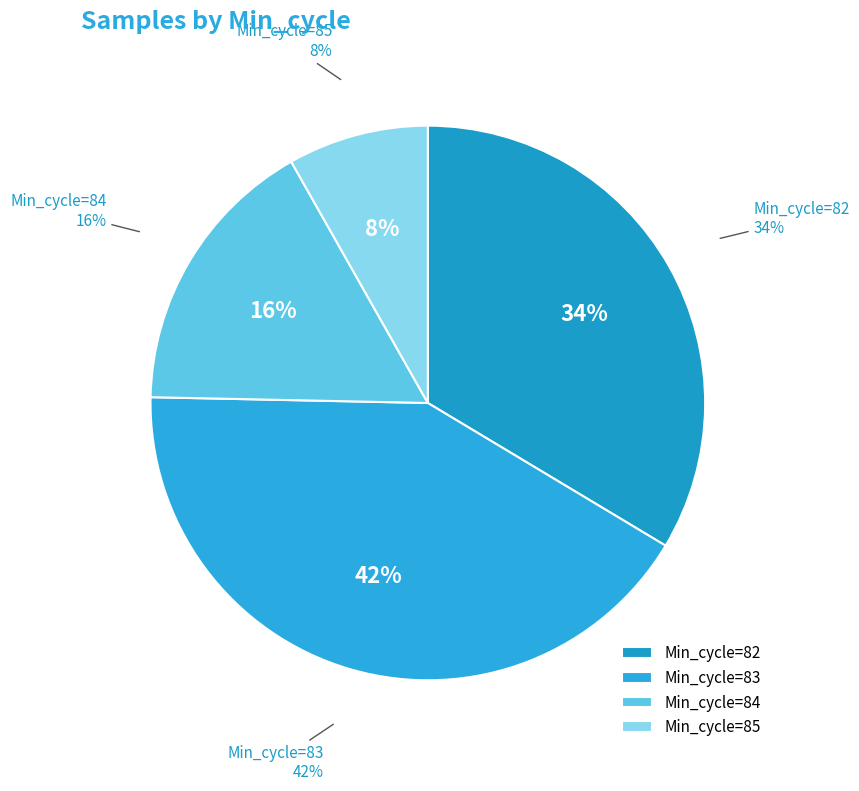

Is it true that 83 is 14% of the pie?

False